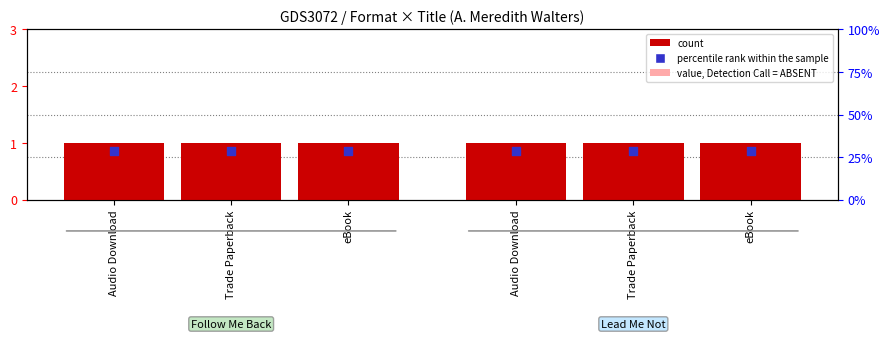

Which series contains the lowest Y value?

value (light)